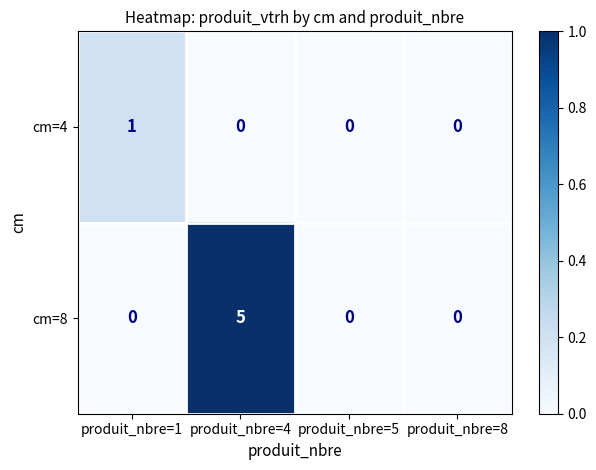

How many cm=4 values are between 0 and 1?

4